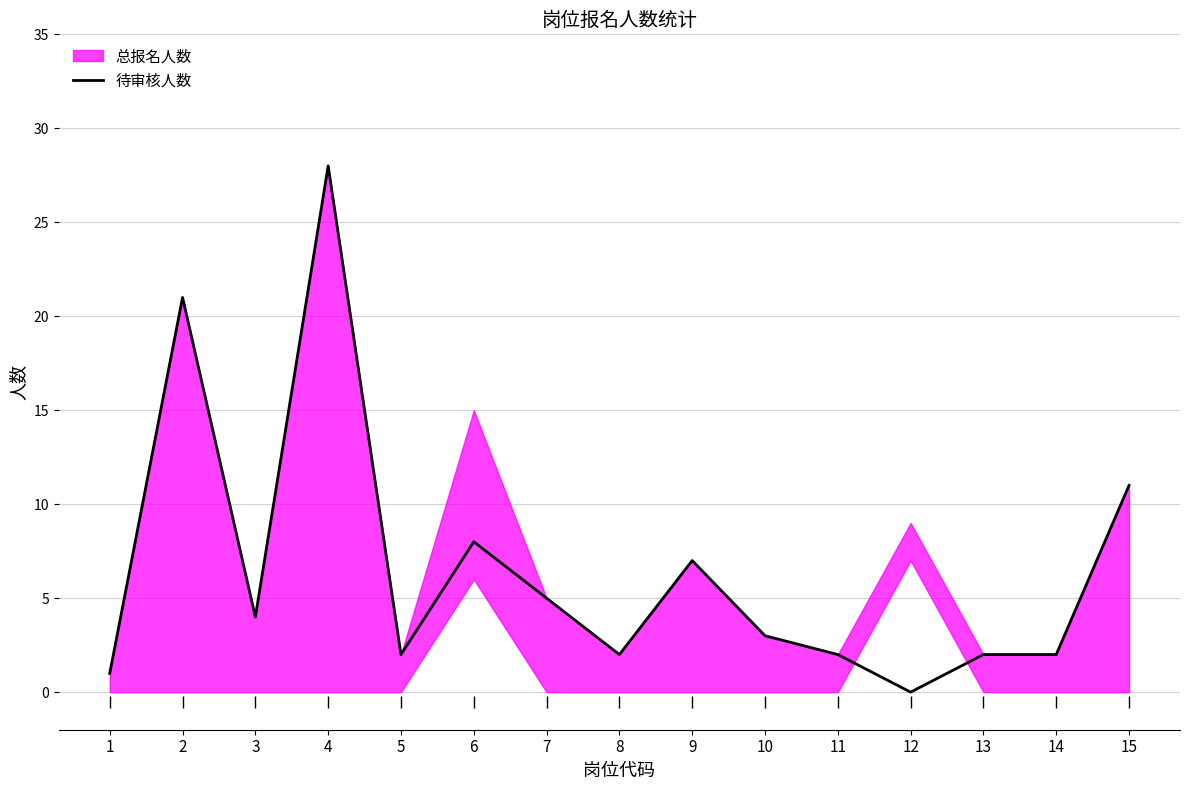

True or false: the data shows 28 at 4.

True